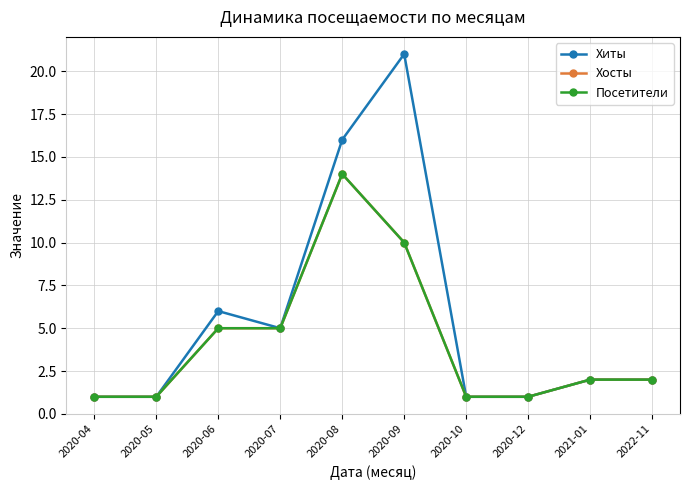

What is the sum of all Хосты values?

42